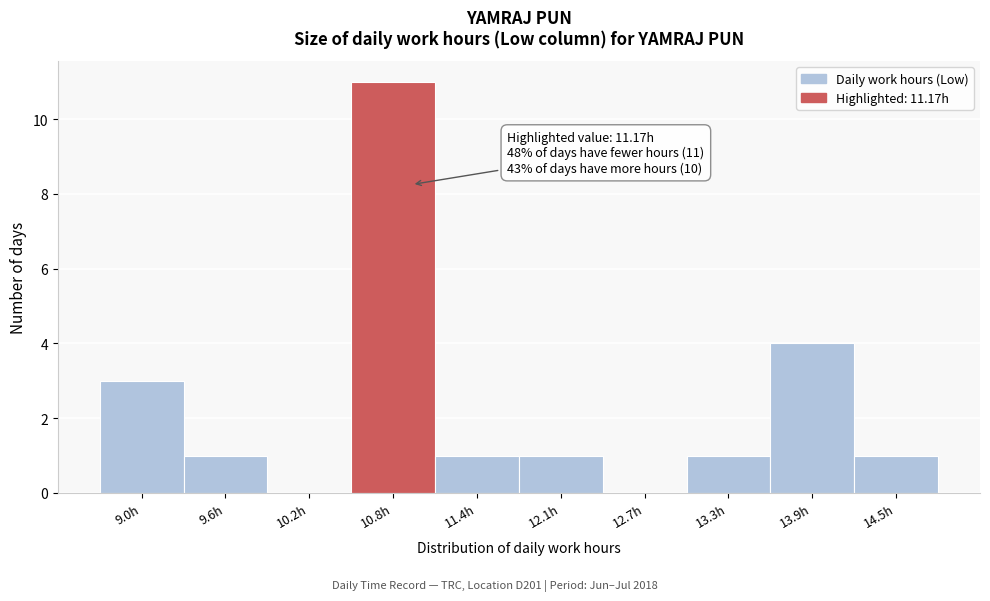

Reading right to left, extract all data points from this chart.

14.5h=1	13.9h=4	13.3h=1	12.7h=0	12.1h=1	11.4h=1	10.8h=11	10.2h=0	9.6h=1	9.0h=3